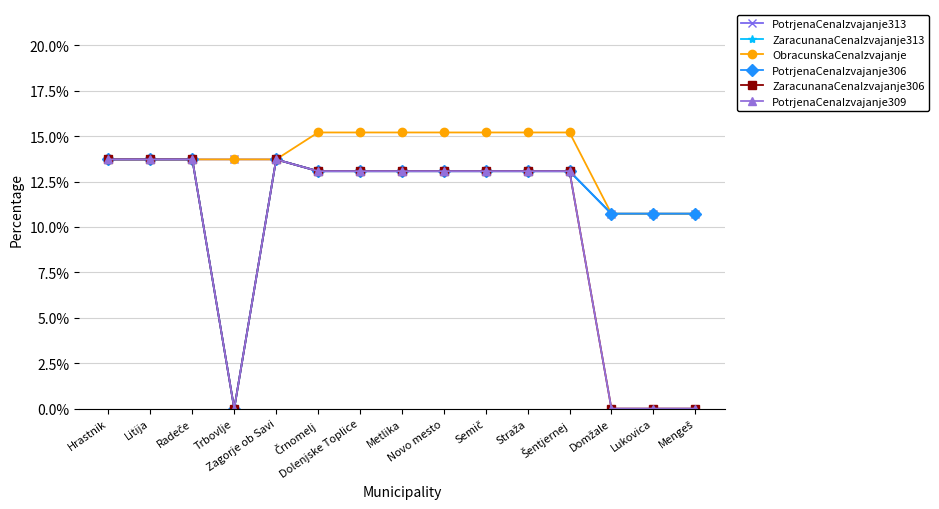

What is the label of the 5th point from the right?

Straža